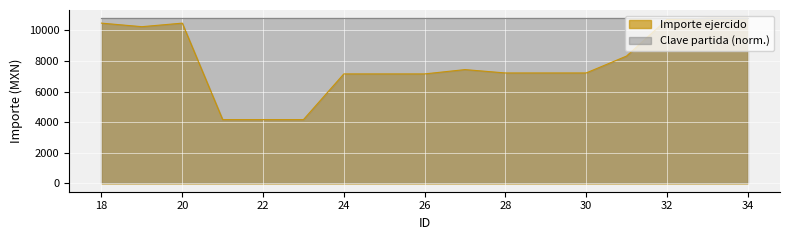

Which has a higher value, 26 or 31?

31